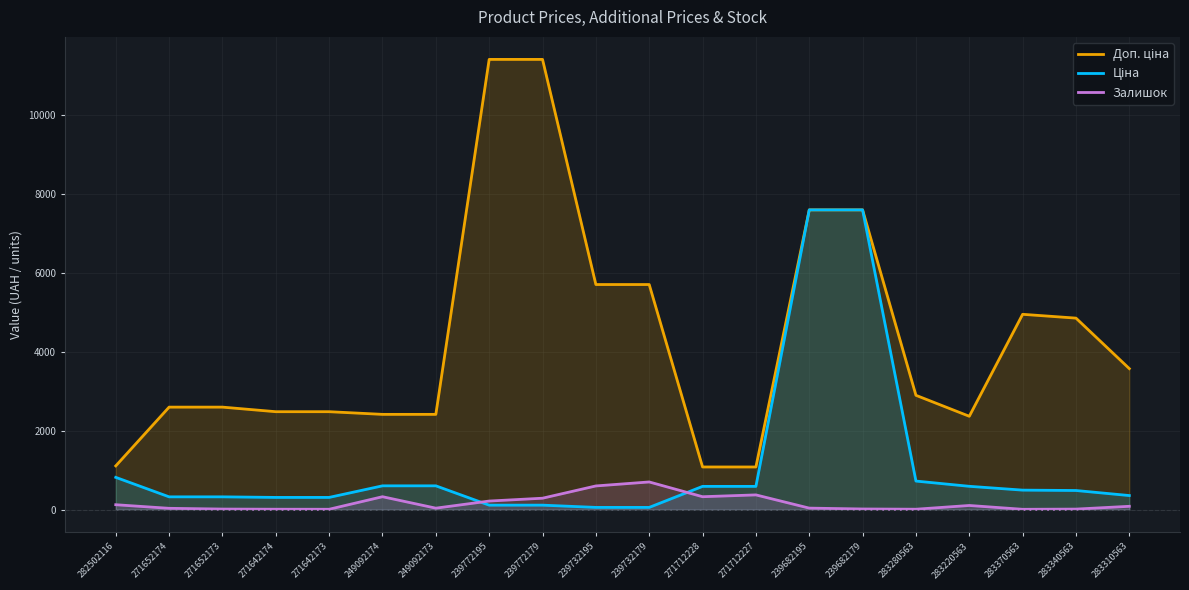

True or false: Залишок and Доп. ціна cross at least once.

False